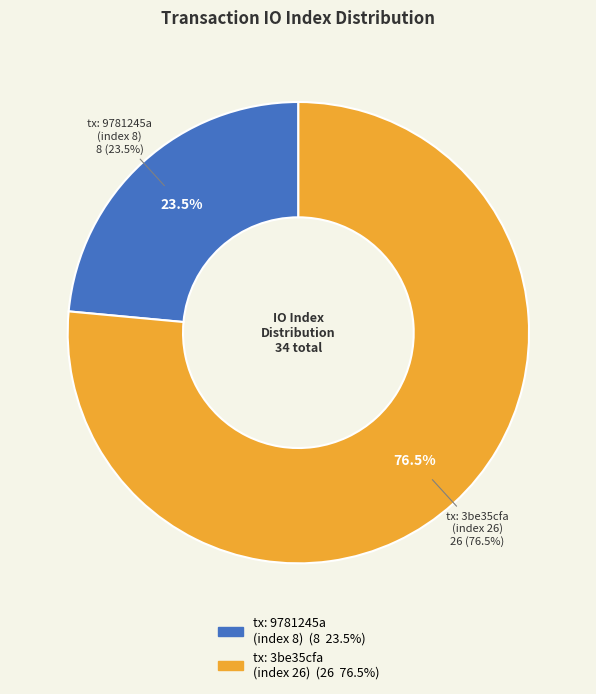

What percentage is the io_index_8 slice, to the nearest percent?

24%